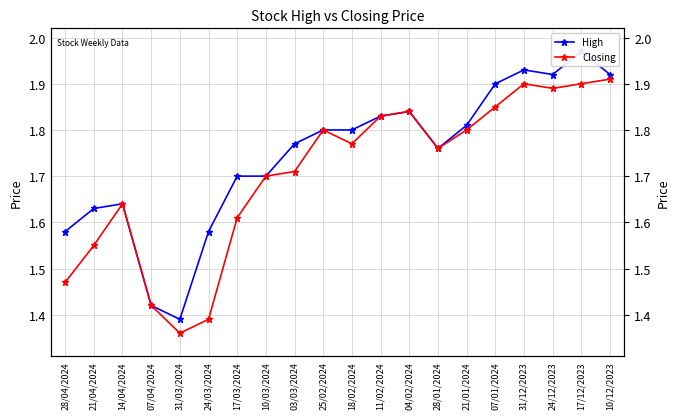

Rank the series by their maximum value, from highest to lowest.

High, Closing